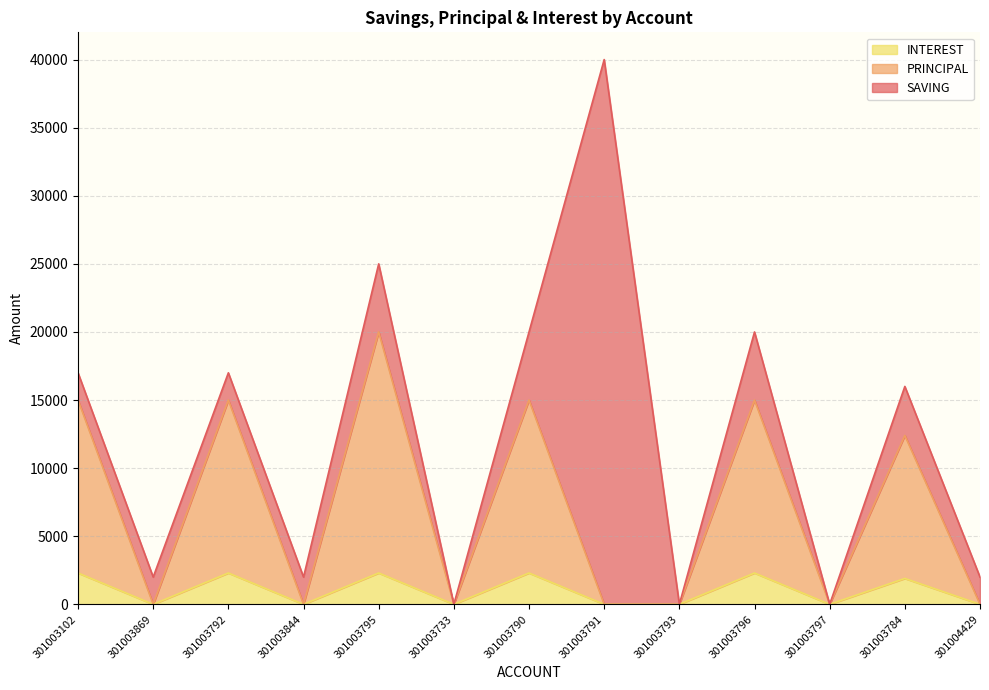

Which series has the largest total across all categories?

PRINCIPAL